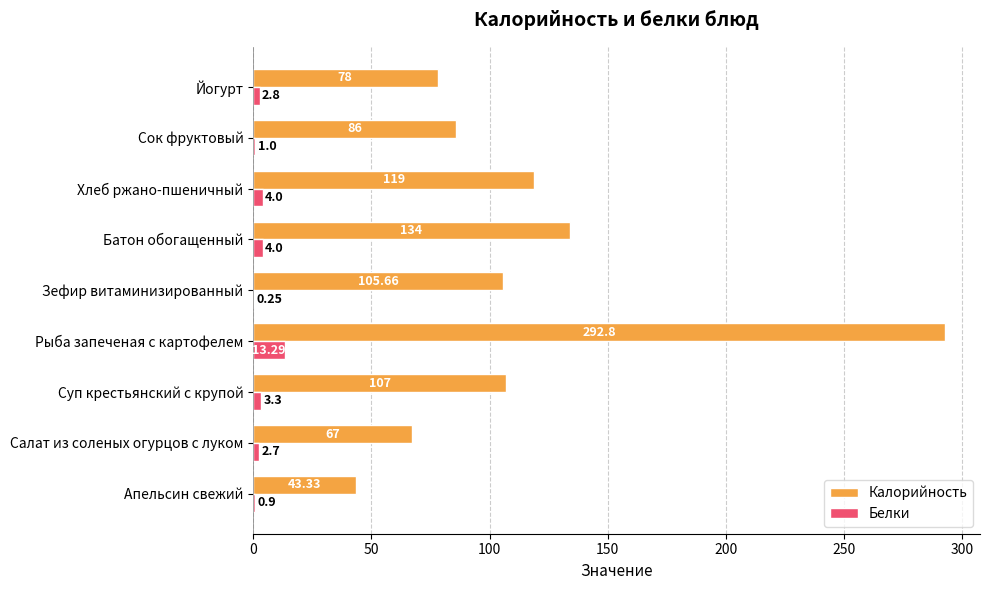

Which category has the highest value across all series?

Рыба запеченая с картофелем